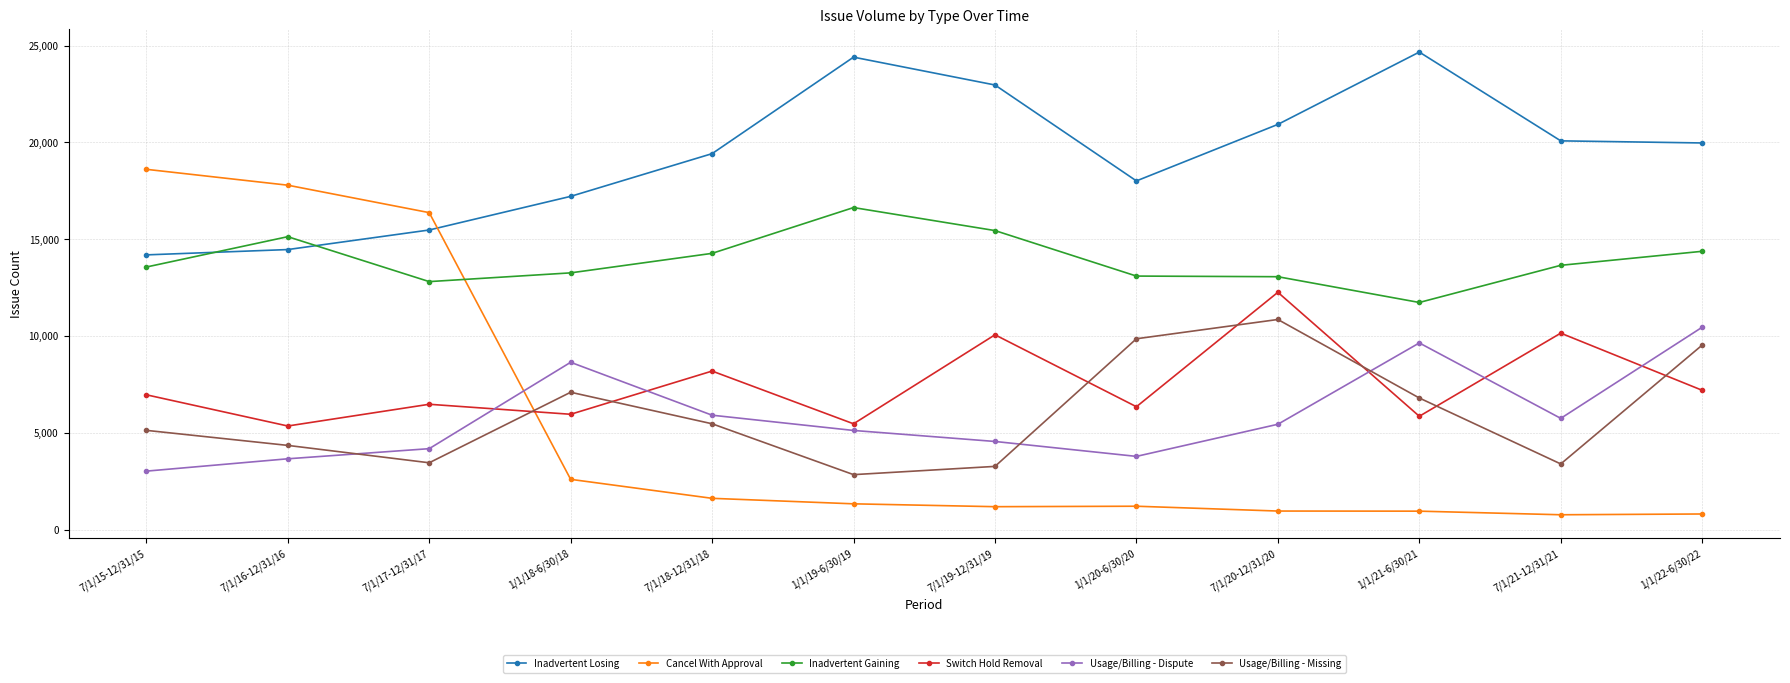

What is the sum of the Cancel With Approval values at 7/1/21-12/31/21 and 7/1/20-12/31/20?

1718